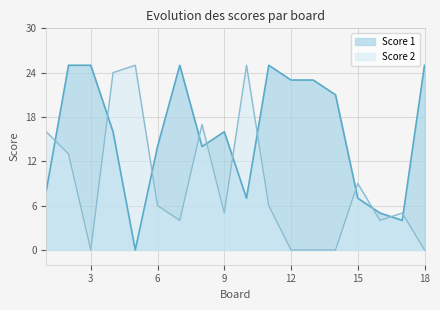

Where does the Score 1 series first go above 16?

2